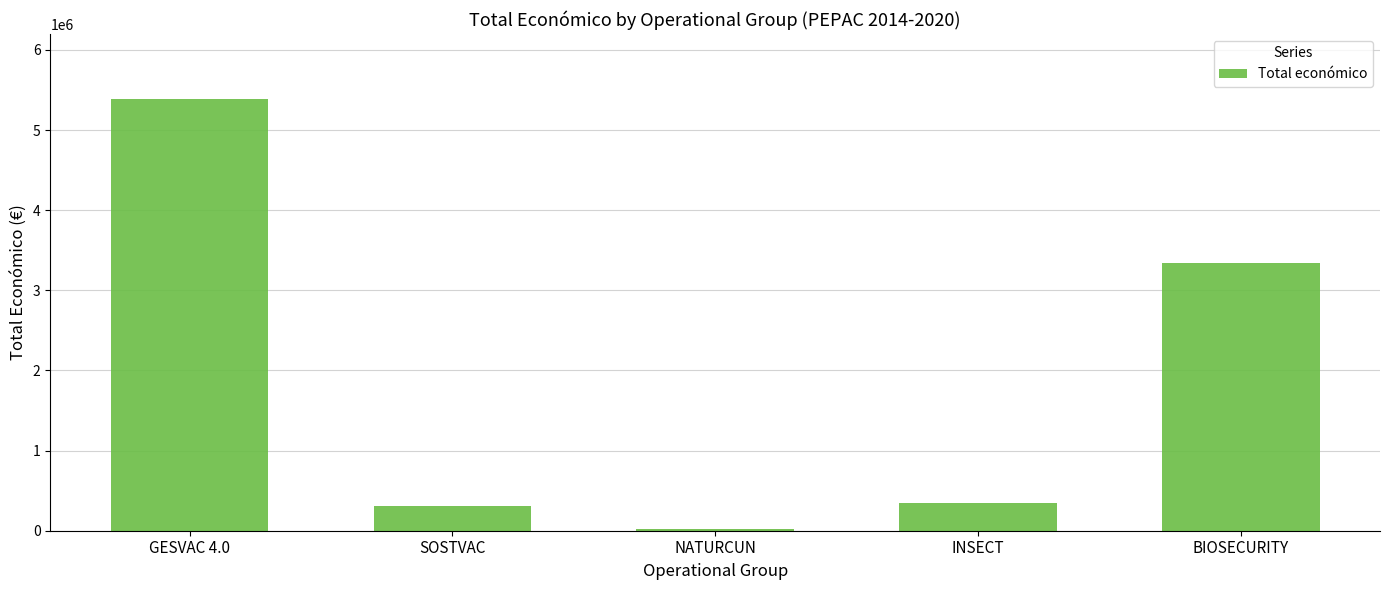

What is the label of the 4th bar from the left?

INSECT